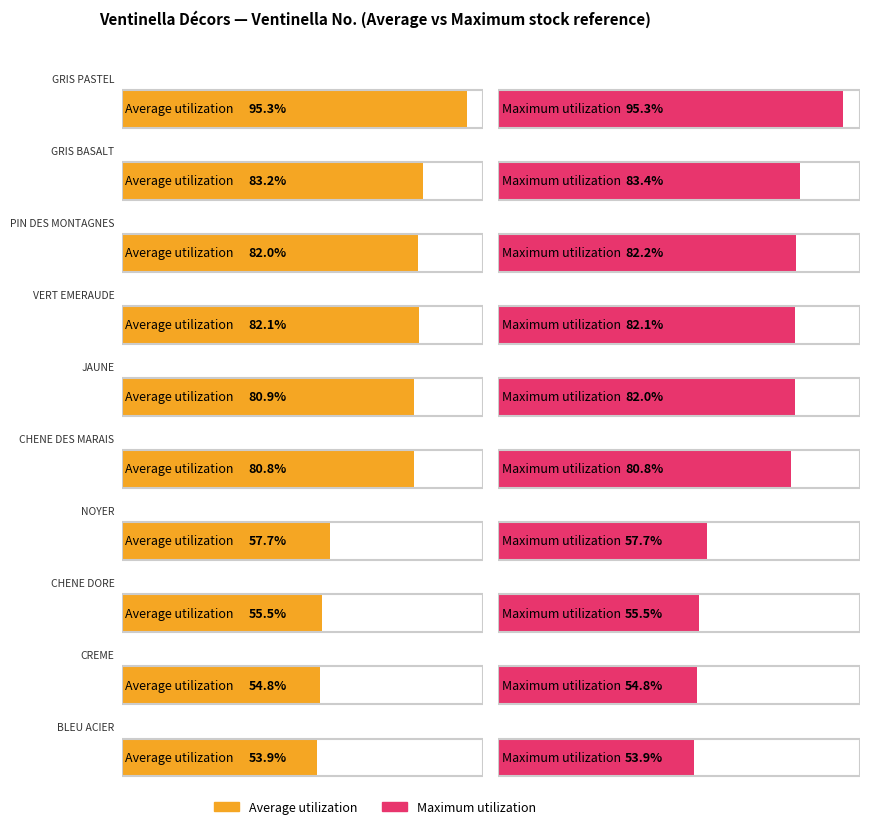

At which category does the chart reach its peak across all series?

GRIS PASTEL